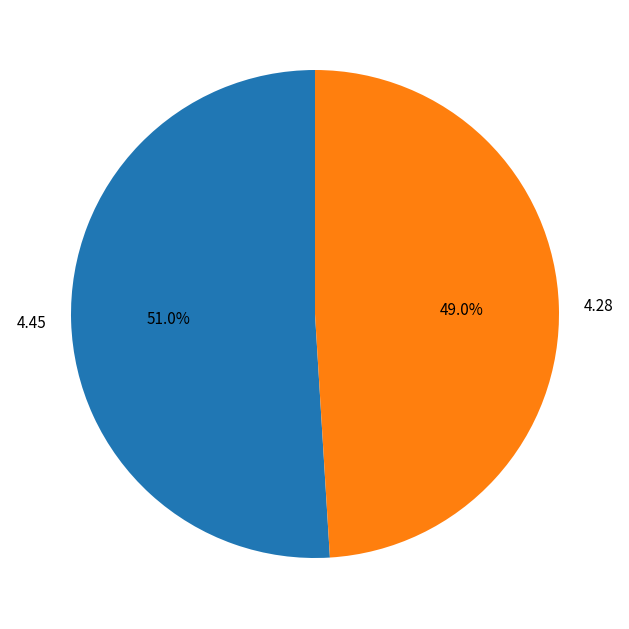

What percentage do 4.45 and 4.28 together represent?

100.0%